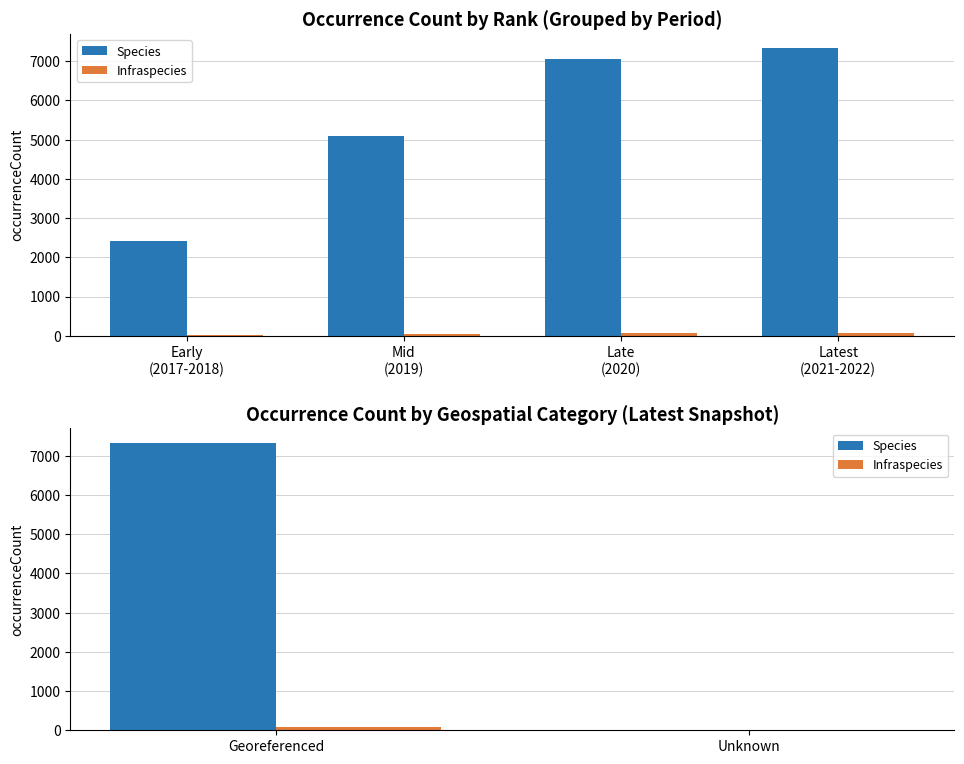

Rank the series by their maximum value, from highest to lowest.

Species, Infraspecies